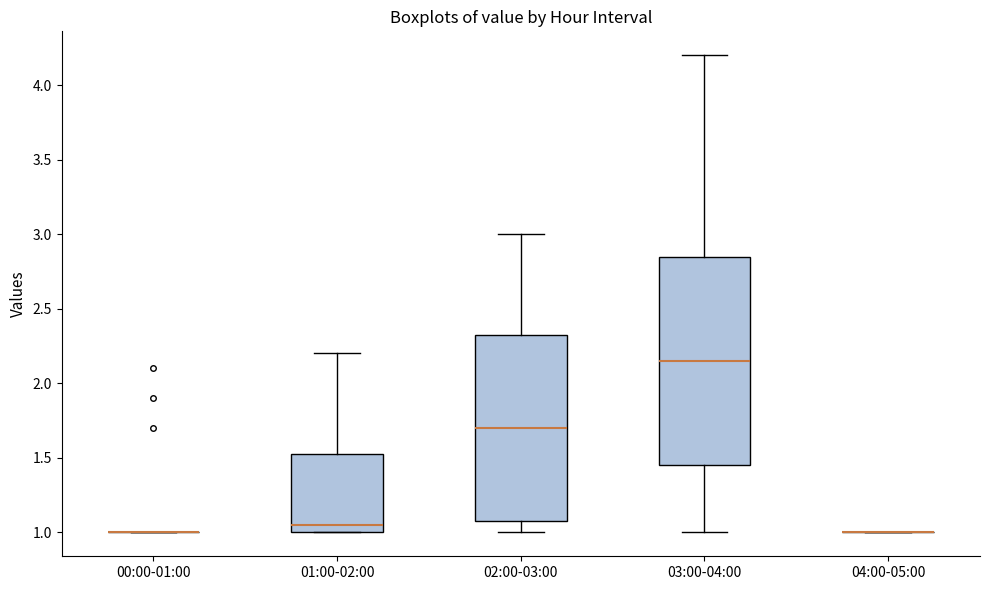

Where is the lower edge of the box for 02:00-03:00 on the y-axis? The values are not printed on the chart, so give them approximately, as read against the axis.

1.10